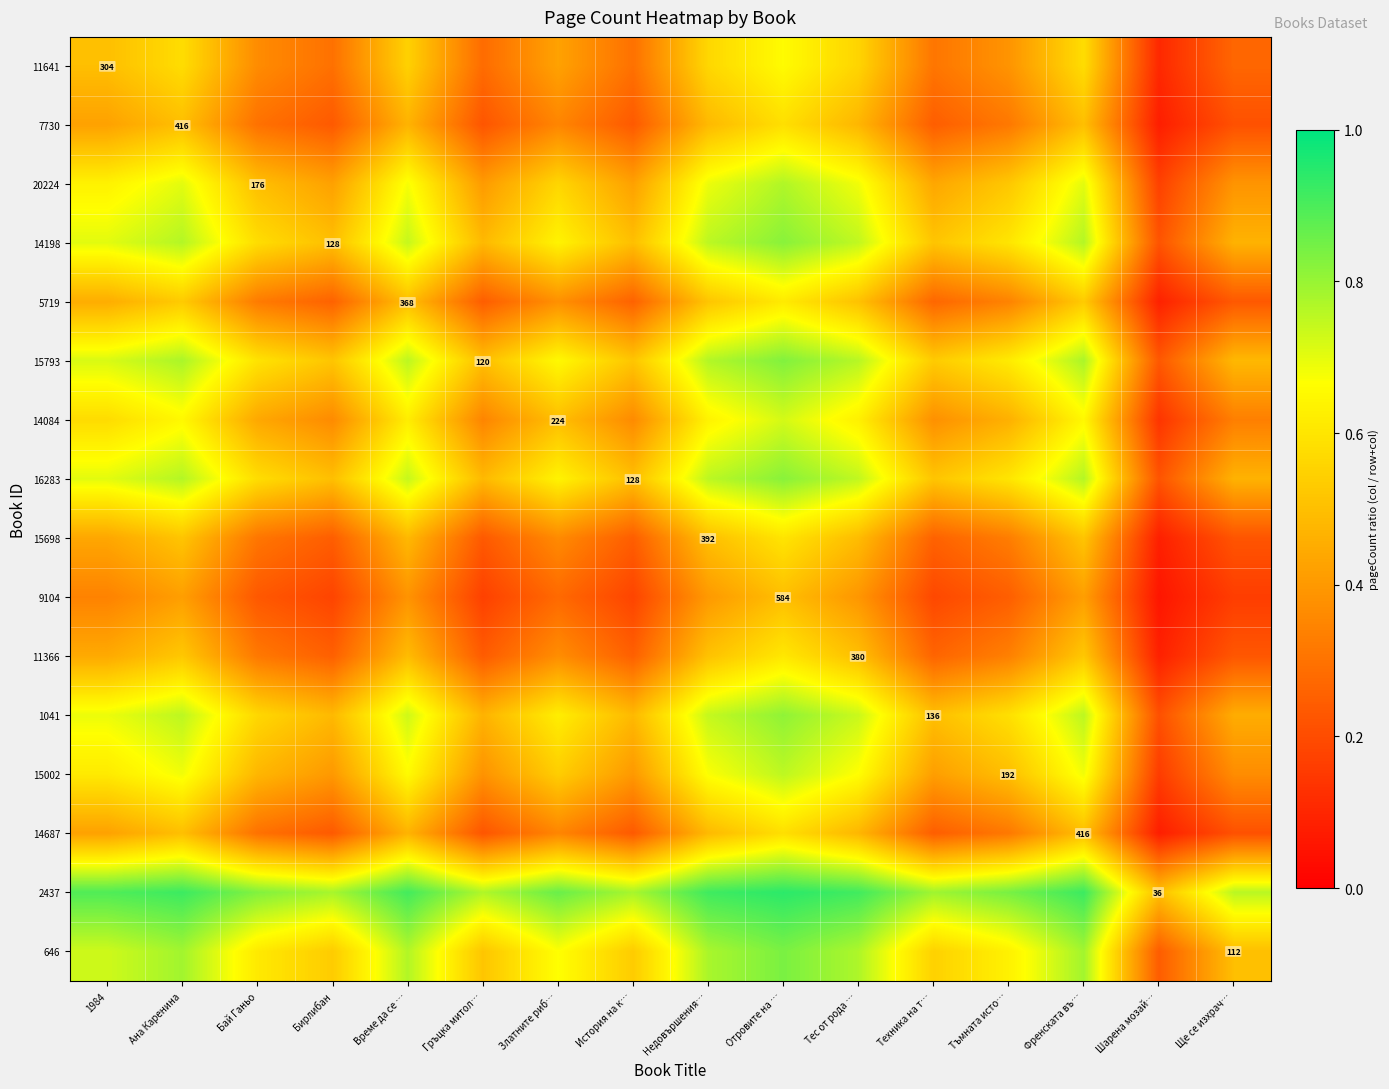

The 11366 series shows 0.4 at Златните риб…. True or false?

True